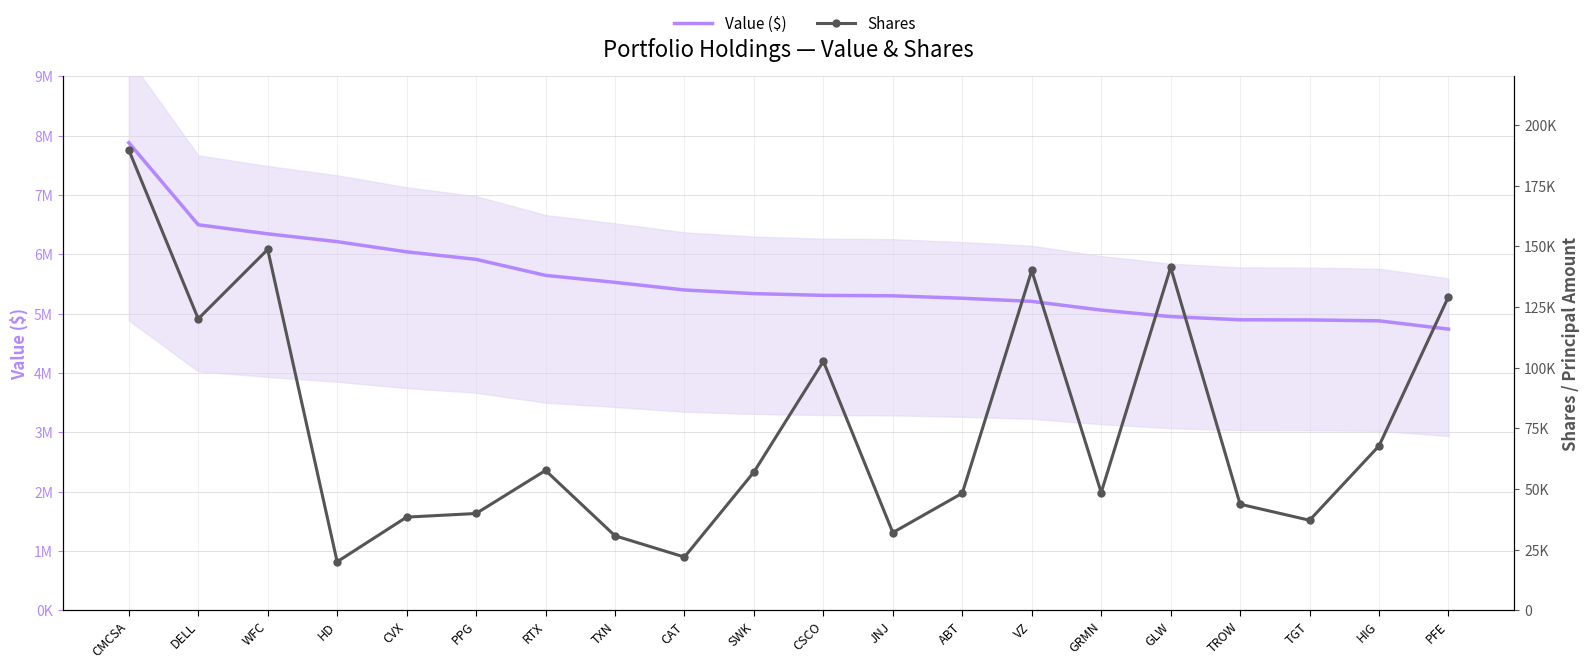

At which label does Value ($) first exceed 5339013?

CMCSA